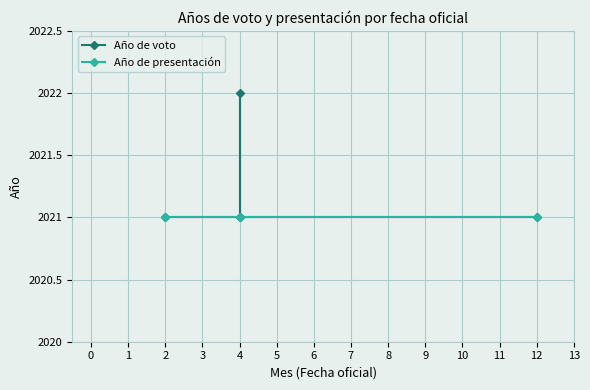

Which series changed the most between 1 and 2?

Año de voto